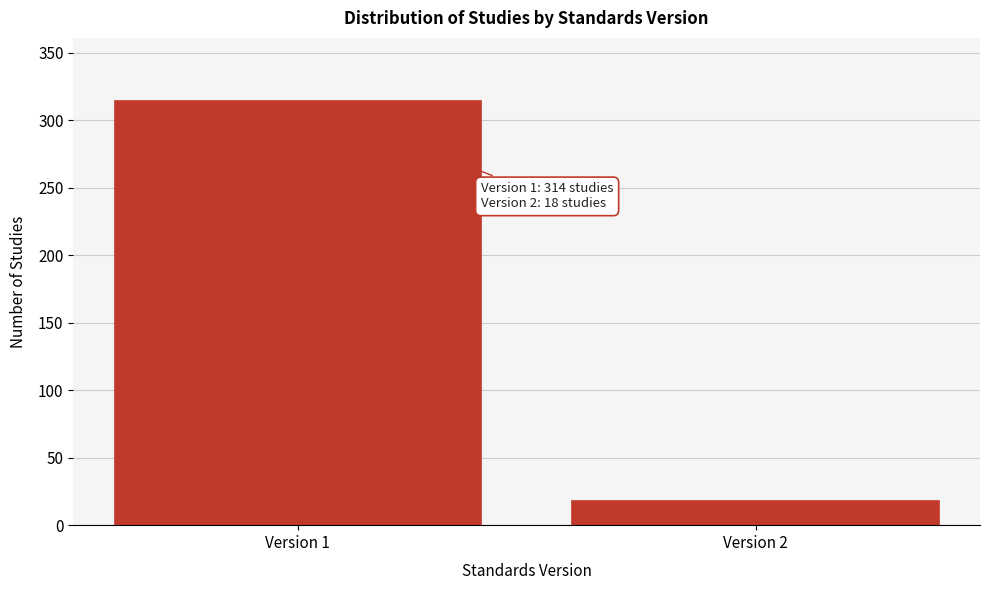

Reading left to right, what are all the values shown in this chart?

Version 1=314	Version 2=18